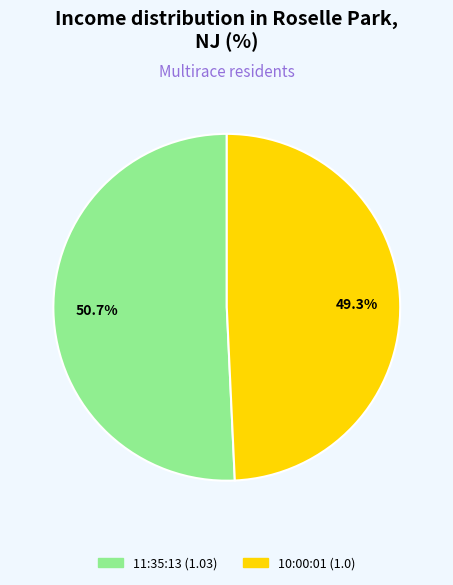

To the nearest percent, what percentage of the pie is 11:35:13?

51%